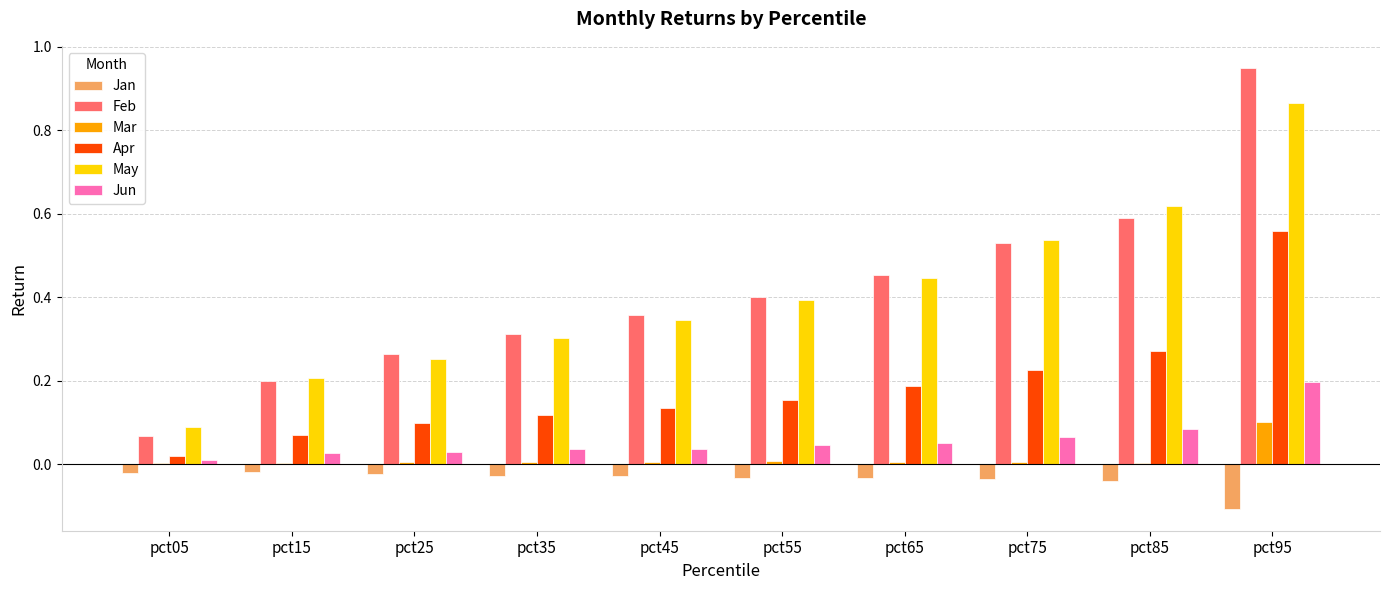

True or false: Apr has a value of 0.2 at pct65.

True